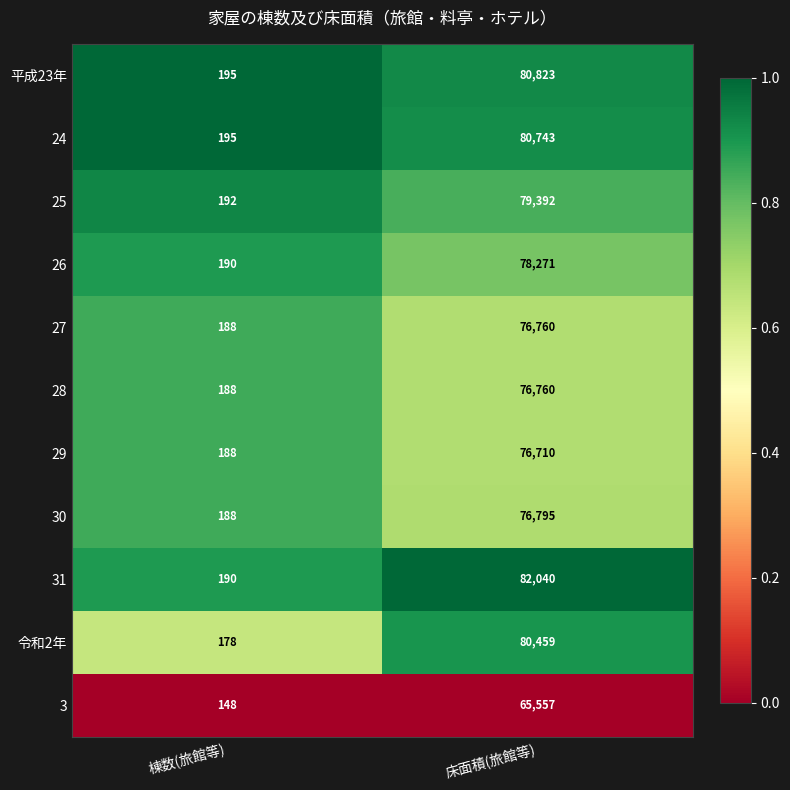

What is the difference between the maximum and minimum values in the 30 series?

76607